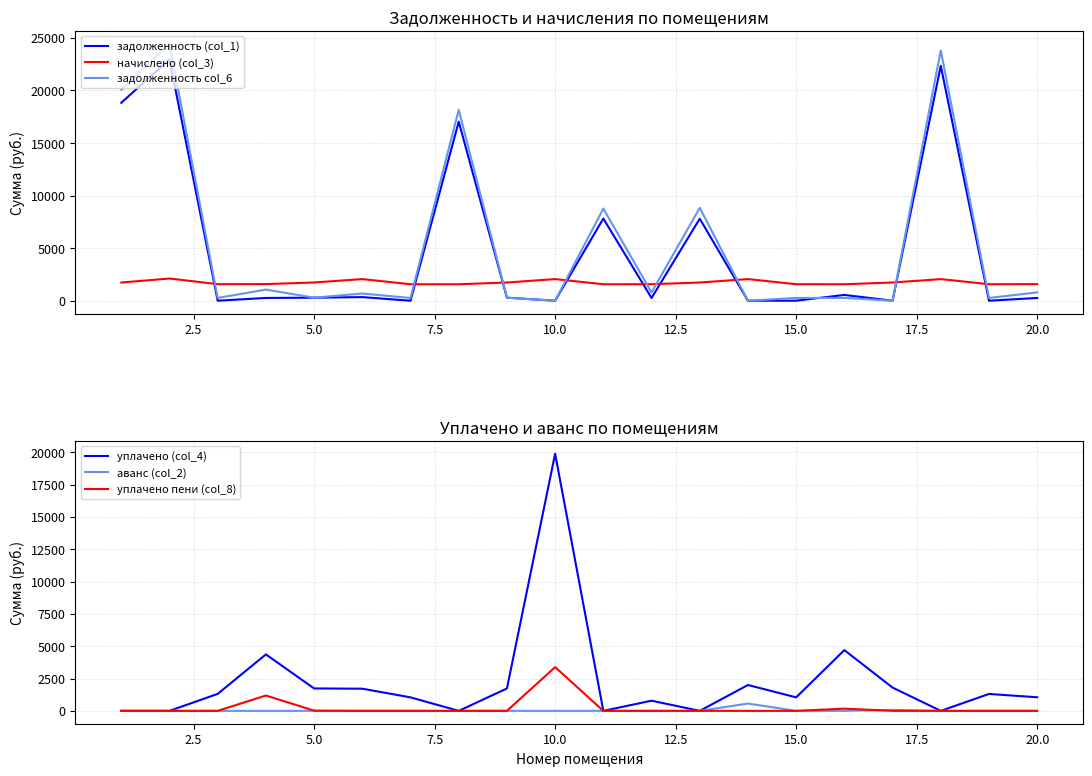

True or false: задолженность col_6 and начислено (col_3) cross at least once.

True